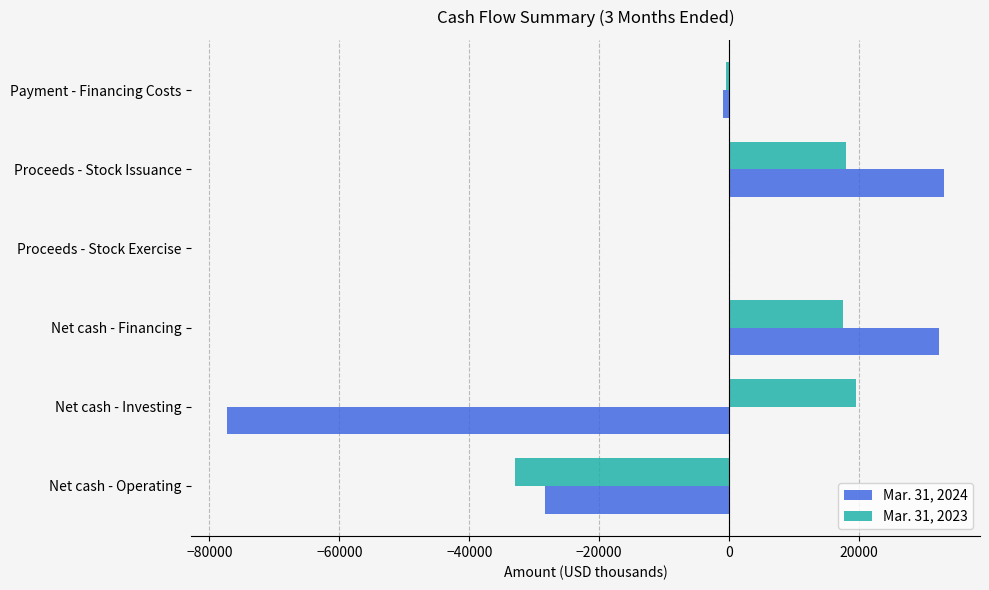

Which series has the largest total across all categories?

Mar. 31, 2023